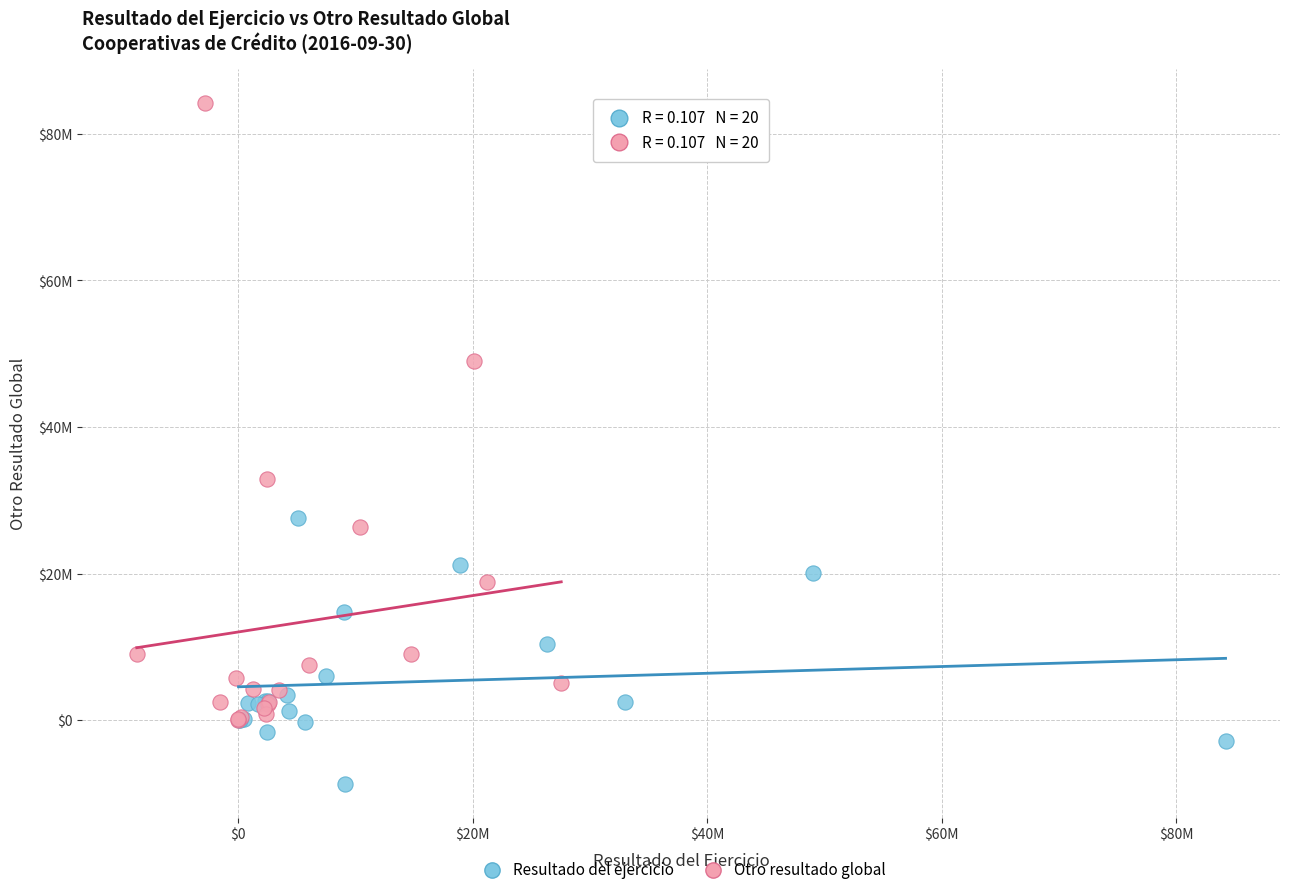

Which series contains the lowest Y value?

Resultado del ejercicio